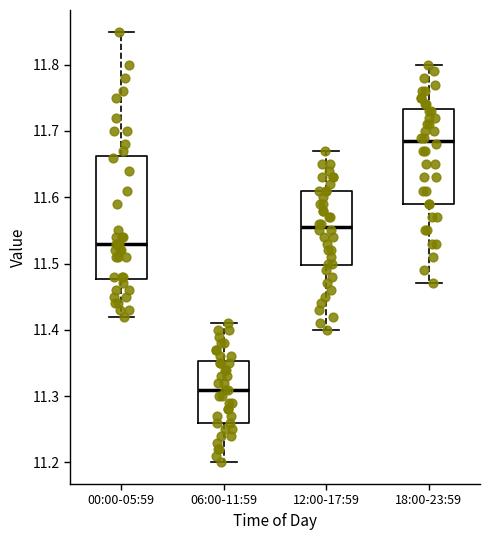

Reading left to right, read every box against the y-axis: the position of its median line, the range the box covers, and the ends of its whiskers. The values are not printed on the chart, so give them approximately, as read against the axis.

00:00-05:59: median 11.53, box 11.48 to 11.66, whiskers 11.42 to 11.85
06:00-11:59: median 11.31, box 11.26 to 11.35, whiskers 11.20 to 11.41
12:00-17:59: median 11.56, box 11.50 to 11.61, whiskers 11.40 to 11.67
18:00-23:59: median 11.69, box 11.59 to 11.73, whiskers 11.47 to 11.80